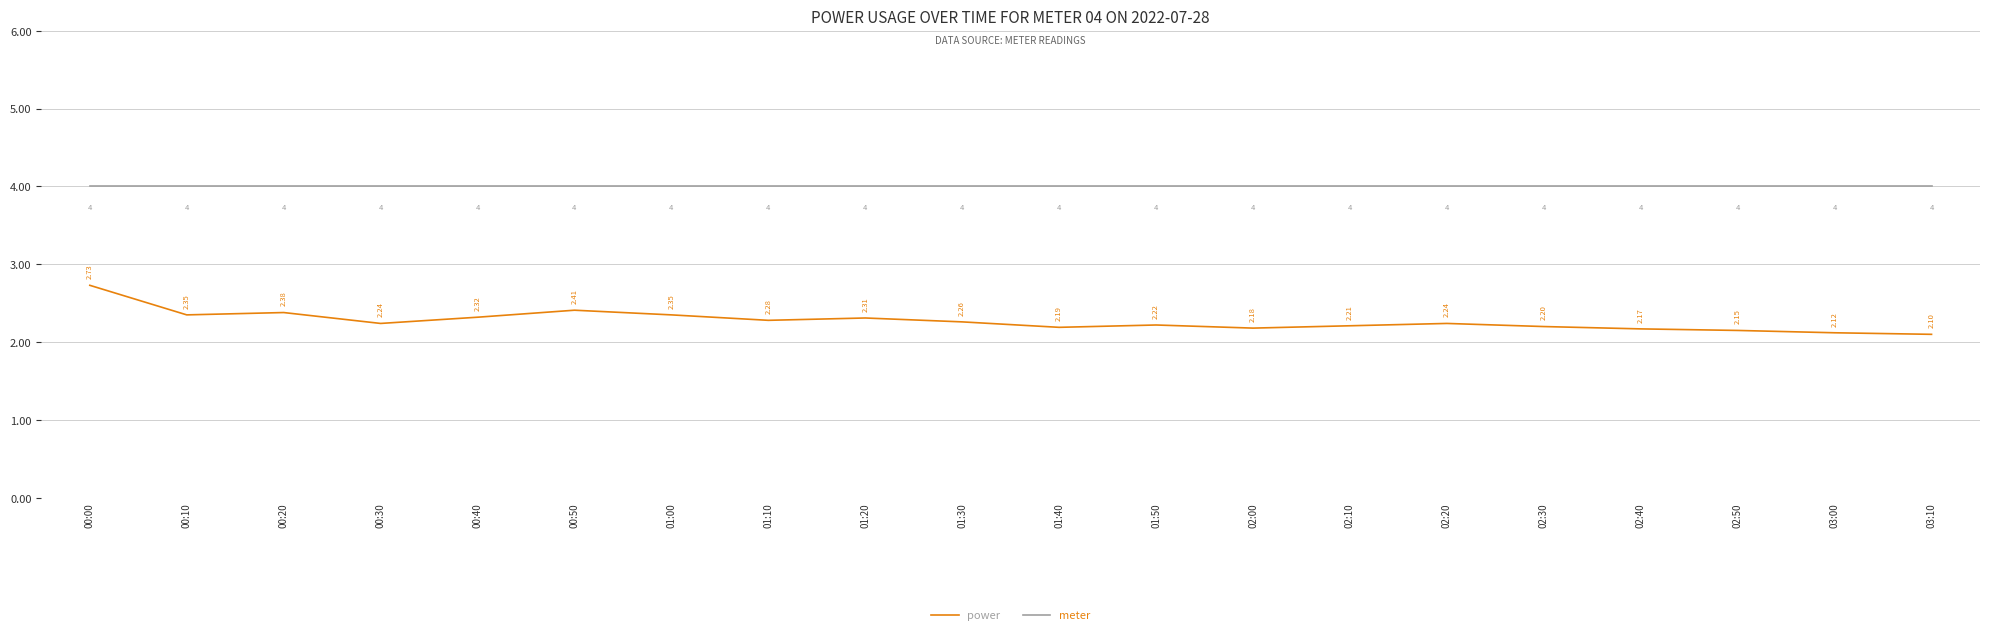

What is the approximate value of meter at 01:40?

4.0